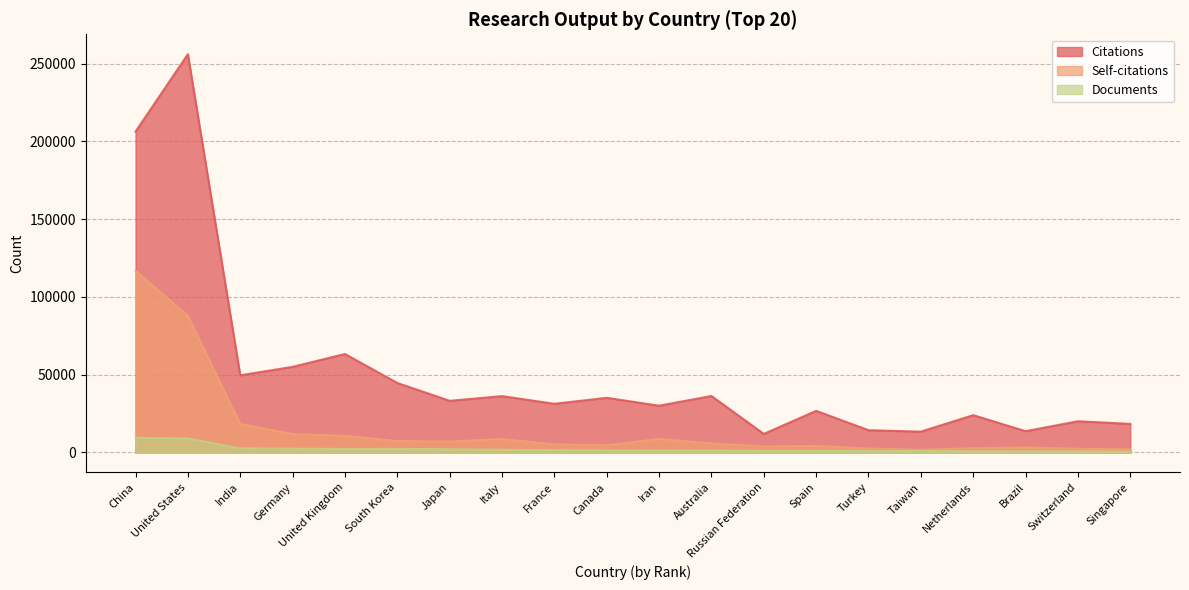

True or false: Citations and Self-citations cross at least once.

False